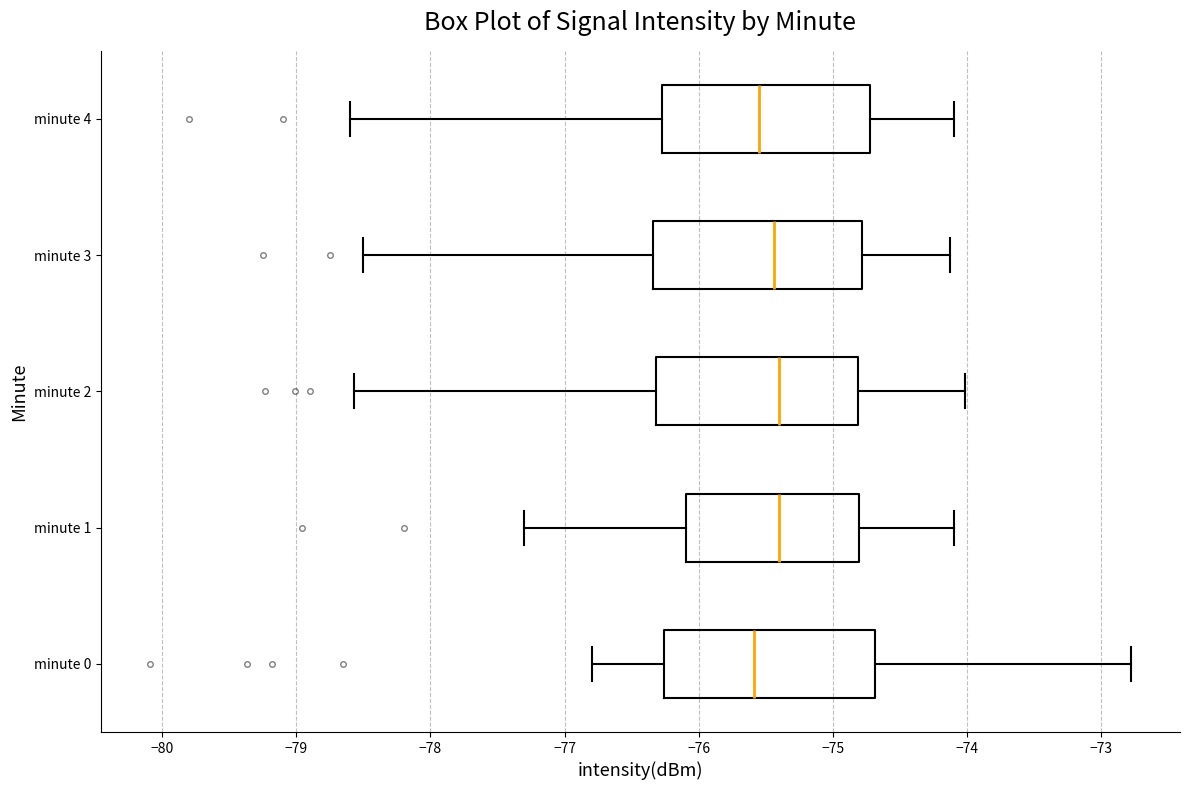

Where does the median line of the box for minute 4 sit on the x-axis? The values are not printed on the chart, so give them approximately, as read against the axis.

-75.5